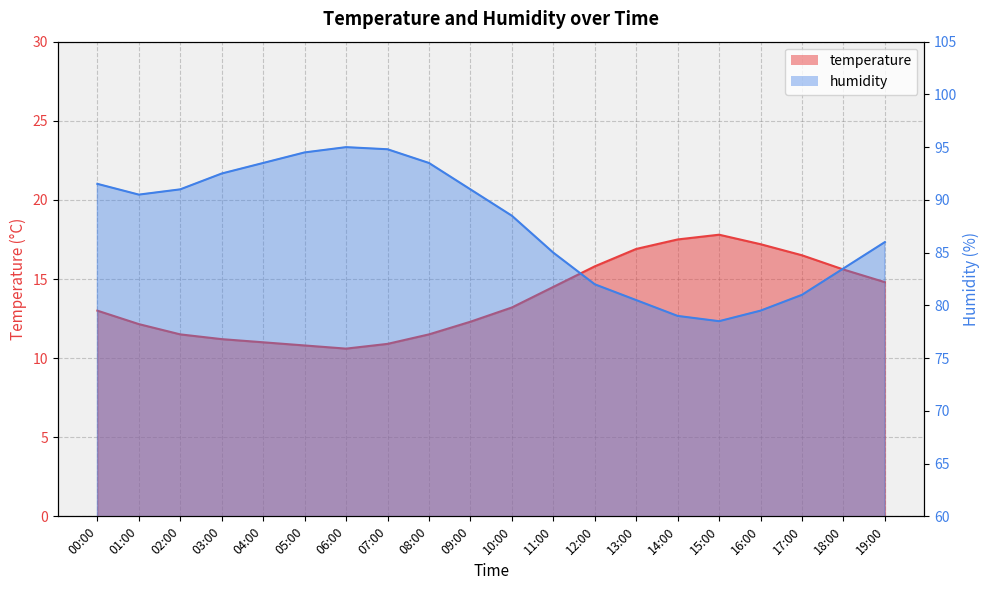

What is the greatest value displayed?

95.0